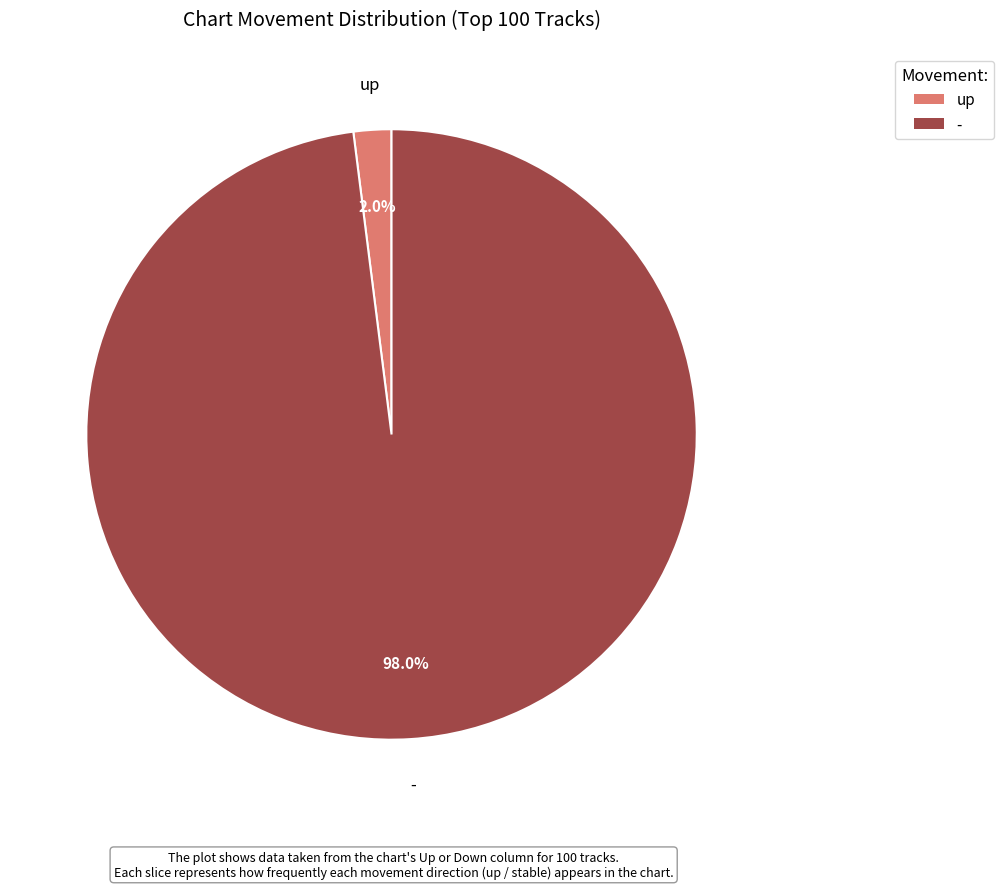

Is it true that up is 16% of the pie?

False